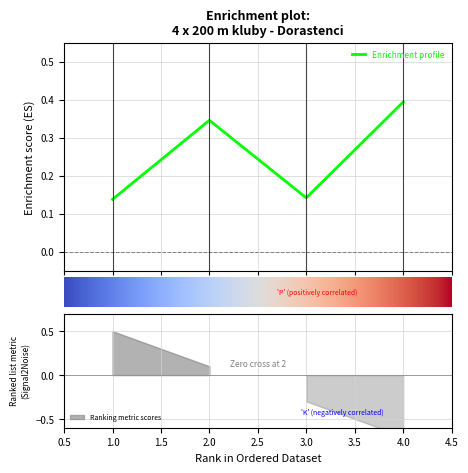

Which has a higher value, 1 or 2?

2